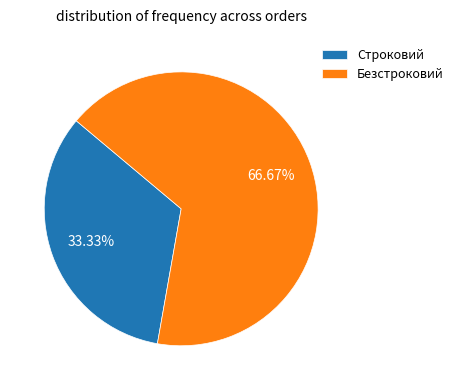

Combined, do Безстроковий and Строковий account for over 50%?

Yes